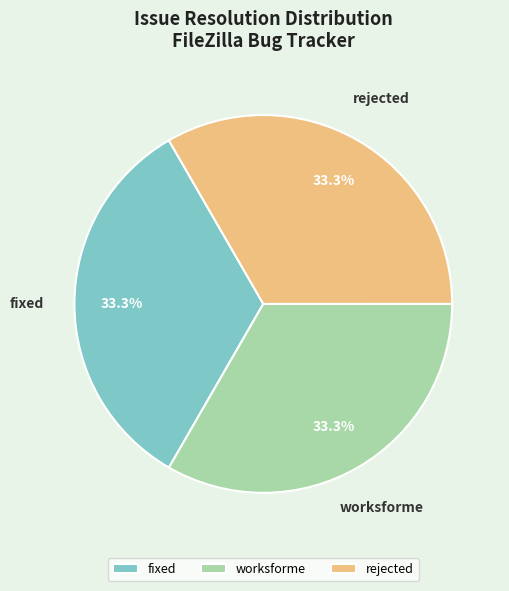

What percentage is NOT represented by fixed?

66.7%